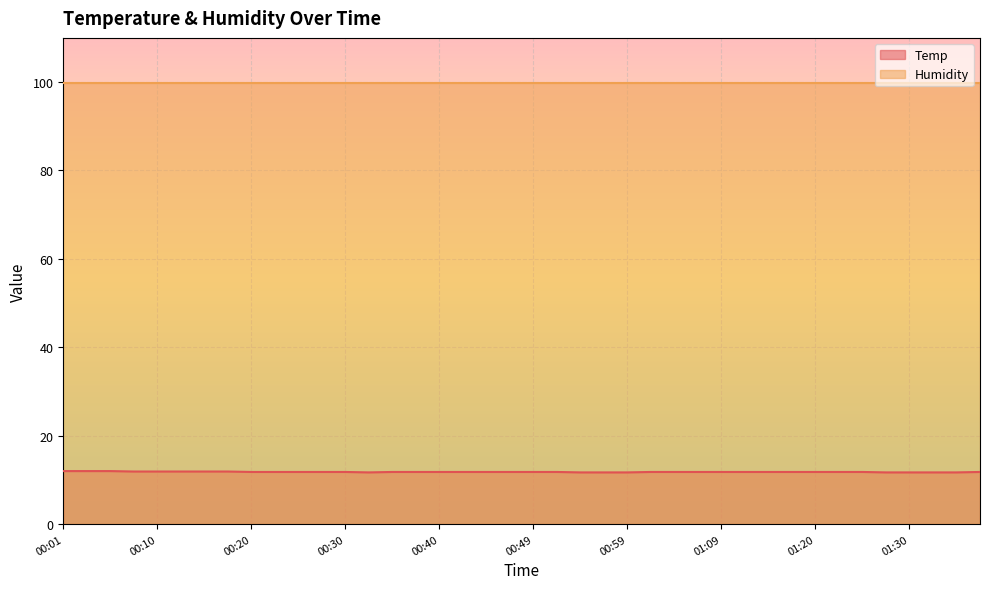

Reading left to right, extract all data points from this chart.

00:01=12.0	00:03=12.0	00:06=12.0	00:08=11.9	00:10=11.9	00:13=11.9	00:15=11.9	00:18=11.9	00:20=11.8	00:23=11.8	00:25=11.8	00:27=11.8	00:30=11.8	00:32=11.7	00:35=11.8	00:37=11.8	00:40=11.8	00:42=11.8	00:44=11.8	00:47=11.8	00:49=11.8	00:52=11.8	00:54=11.7	00:57=11.7	00:59=11.7	01:02=11.8	01:04=11.8	01:07=11.8	01:09=11.8	01:12=11.8	01:14=11.8	01:17=11.8	01:20=11.8	01:22=11.8	01:24=11.8	01:27=11.7	01:30=11.7	01:33=11.7	01:35=11.7	01:37=11.8